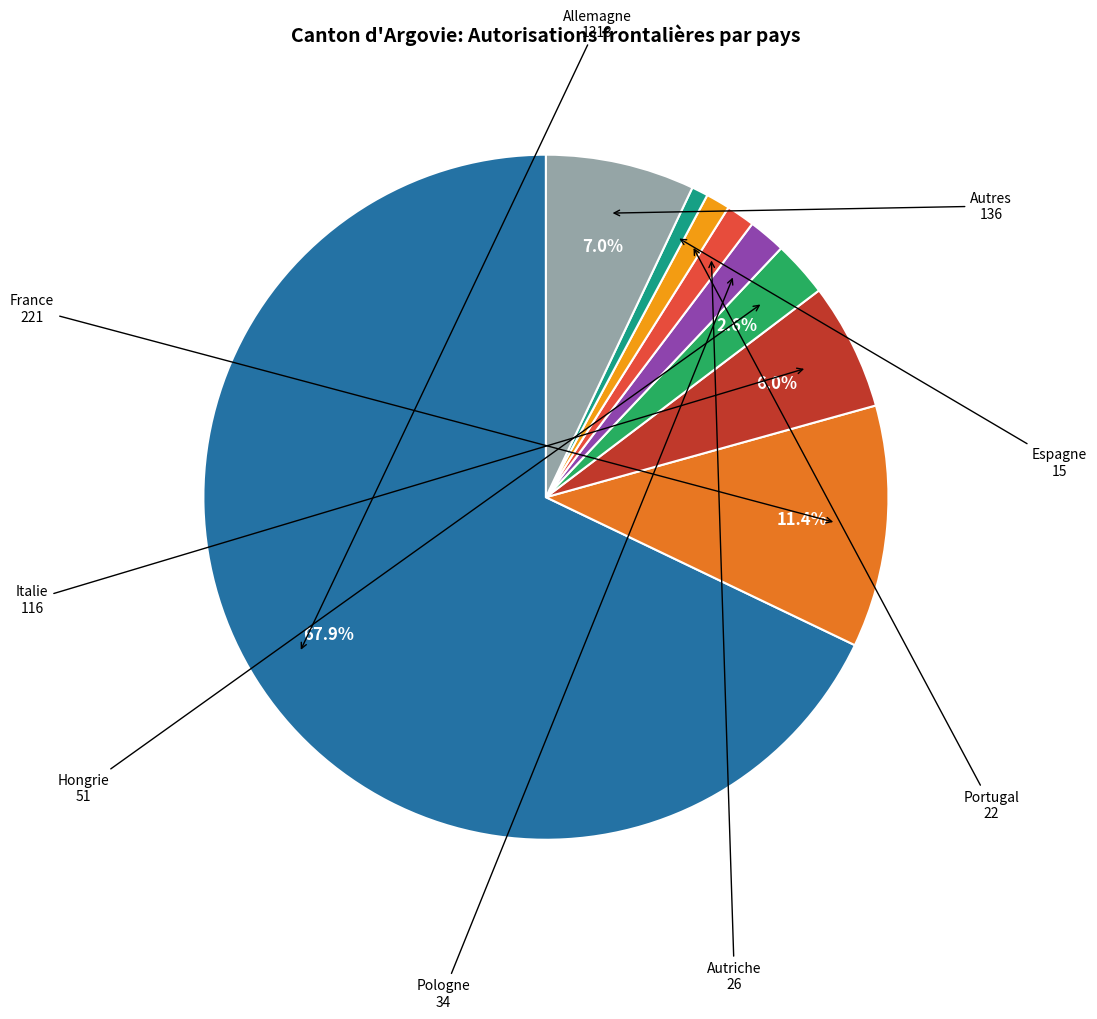

Do Hongrie and Autriche together represent more than half of the pie?

No